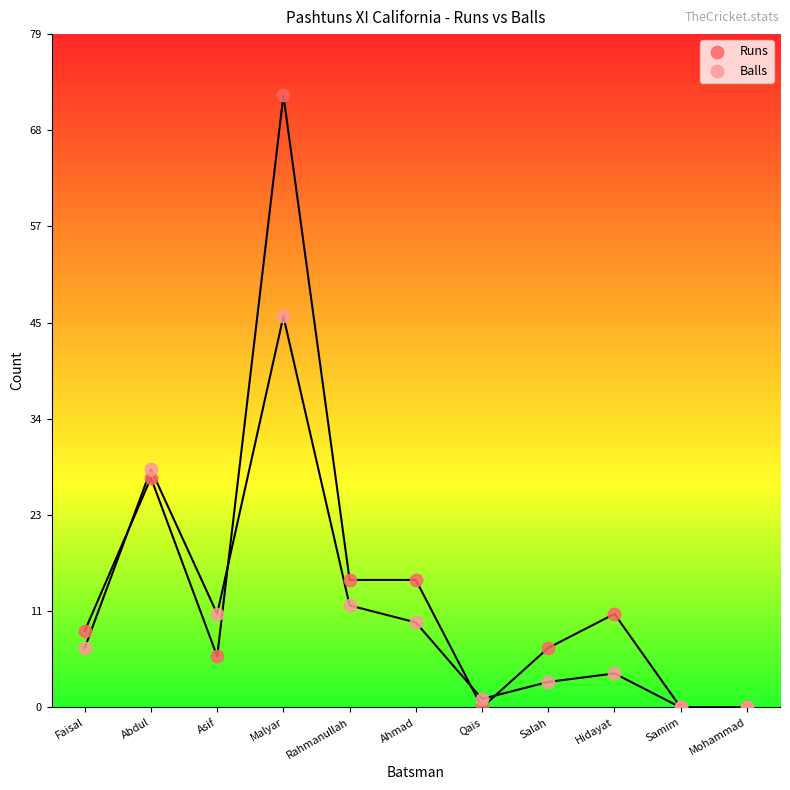

Which series contains the highest Y value?

Runs